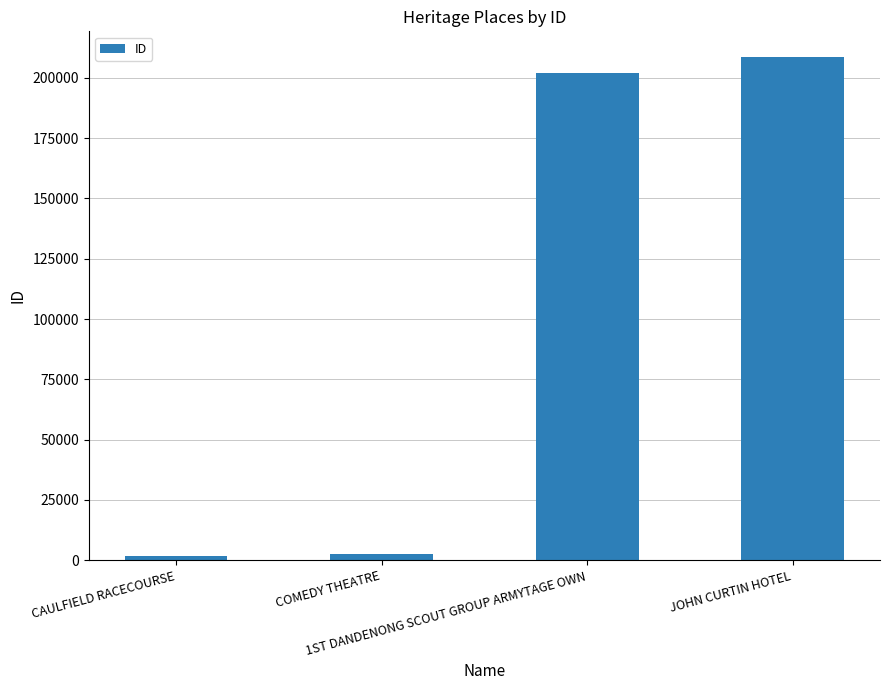

What is the label of the 2nd bar from the right?

1ST DANDENONG SCOUT GROUP ARMYTAGE OWN